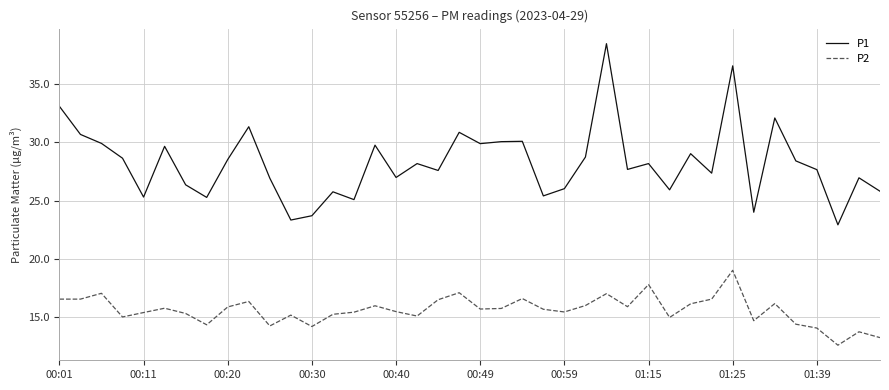

Is this an area chart (filled region under the line)?

No